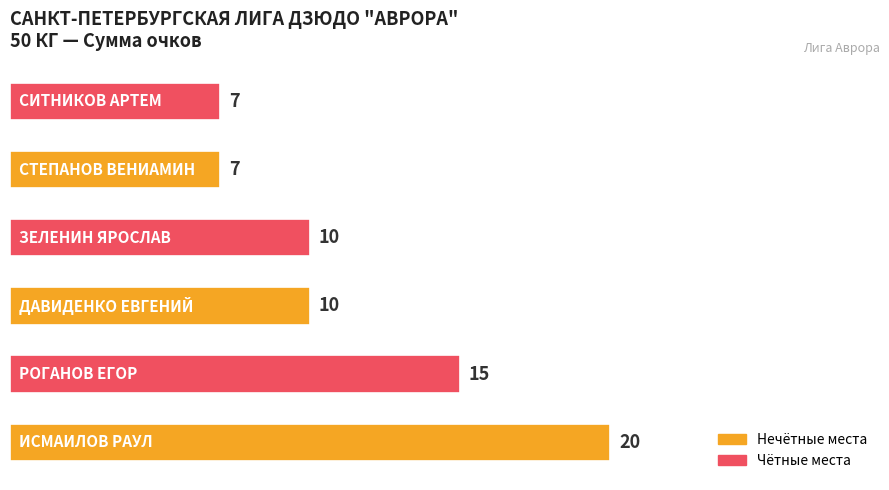

What is the minimum value shown in the chart?

7